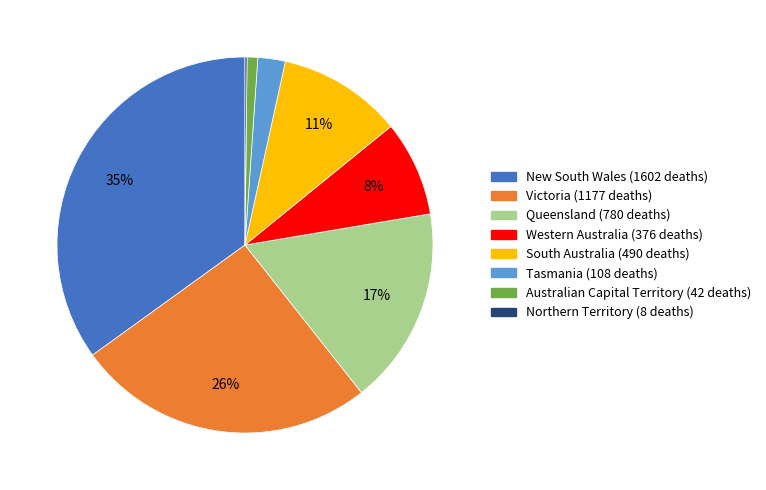

Do Victoria and Australian Capital Territory together represent more than half of the pie?

No